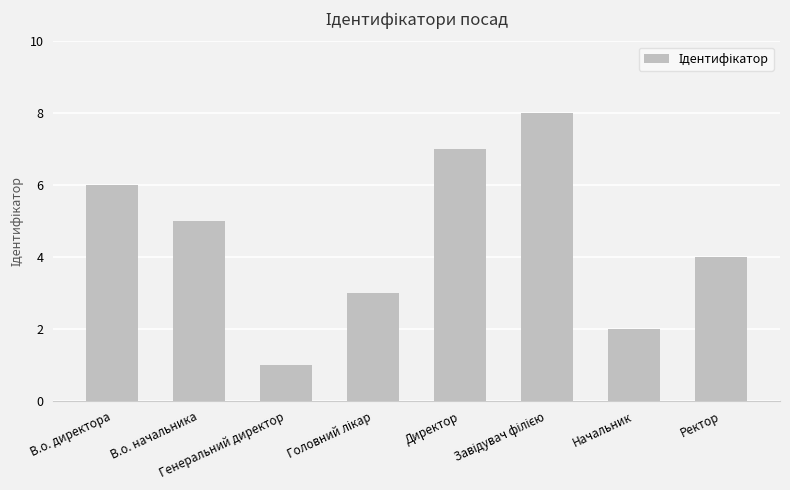

How many values are between 3 and 7?

5